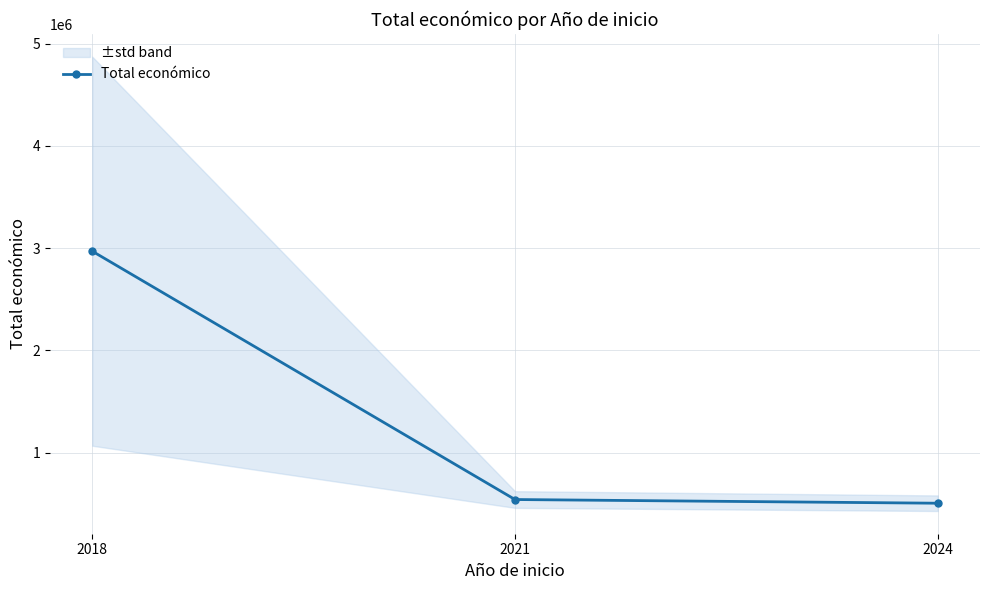

At which label does the data first exceed 543365?

2018